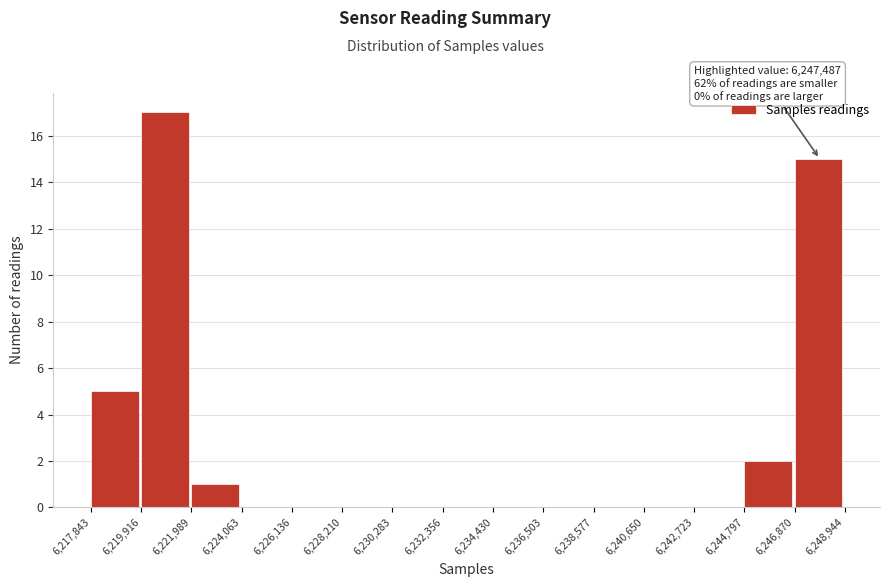

Which range on the x-axis has the tallest bar?

6,219,916 to 6,221,989